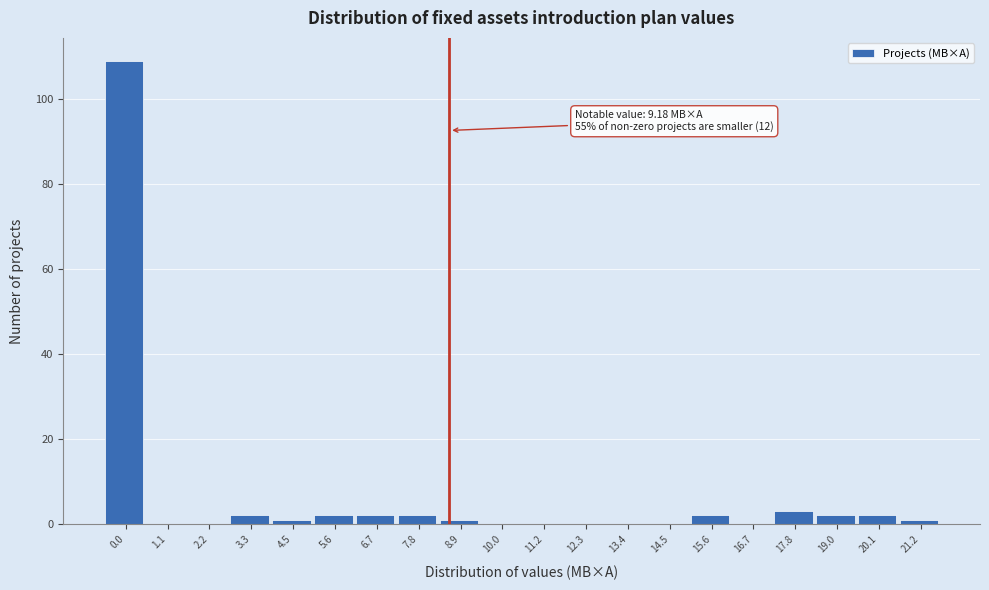

Reading right to left, extract all data points from this chart.

21.2=1	20.1=2	19.0=2	17.8=3	16.7=0	15.6=2	14.5=0	13.4=0	12.3=0	11.2=0	10.0=0	8.9=1	7.8=2	6.7=2	5.6=2	4.5=1	3.3=2	2.2=0	1.1=0	0.0=109